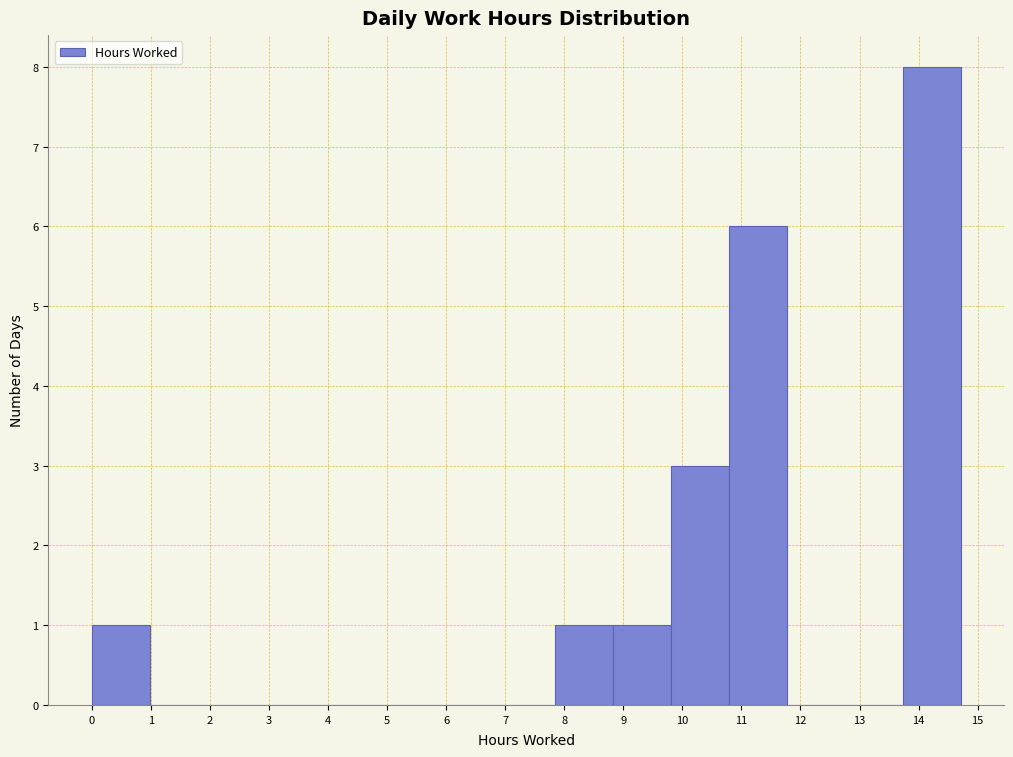

Reading left to right, list every bar in this chart as the range it spans on the x-axis followed by its height. Neither the bar edges nor the heights are printed on the chart, so give them approximately, as read against the axes.

0.0 to 1.0: 1
1.0 to 2.0: 0
2.0 to 2.9: 0
2.9 to 3.9: 0
3.9 to 4.9: 0
4.9 to 5.9: 0
5.9 to 6.9: 0
6.9 to 7.8: 0
7.8 to 8.8: 1
8.8 to 9.8: 1
9.8 to 10.8: 3
10.8 to 11.8: 6
11.8 to 12.7: 0
12.7 to 13.7: 0
13.7 to 14.7: 8